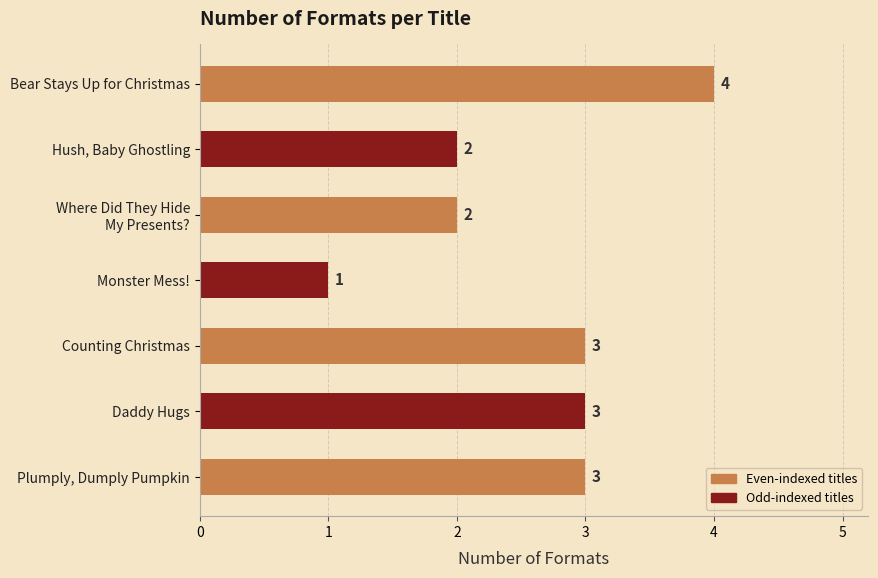

How many values are between 2 and 3?

5